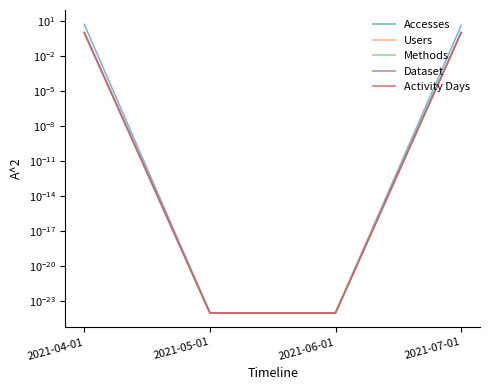

At which category does the chart reach its peak across all series?

2021-04-01